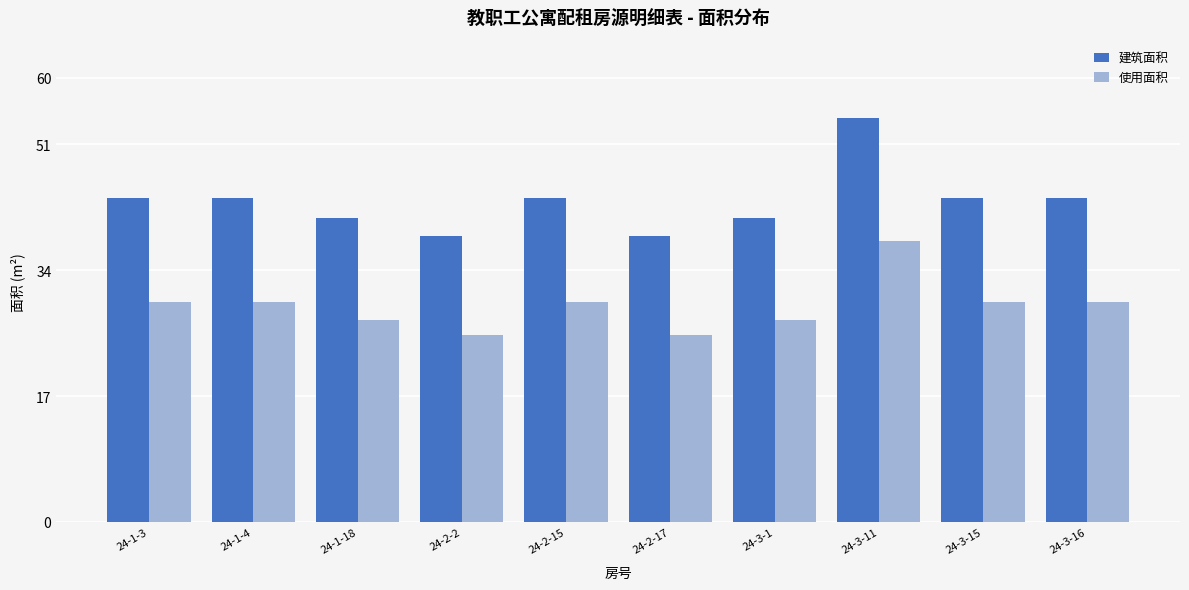

The value of 使用面积 at 24-2-17 is 44.0. True or false?

False